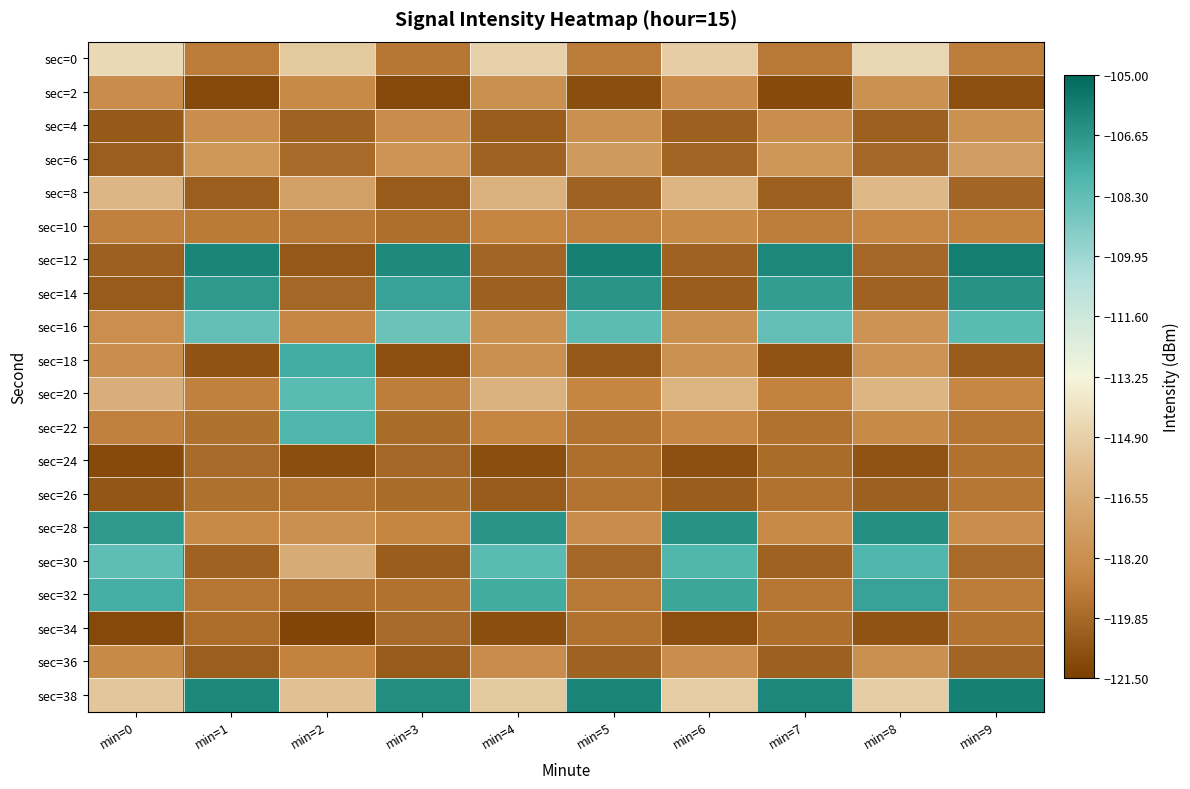

Which category has the highest value across all series?

min=9